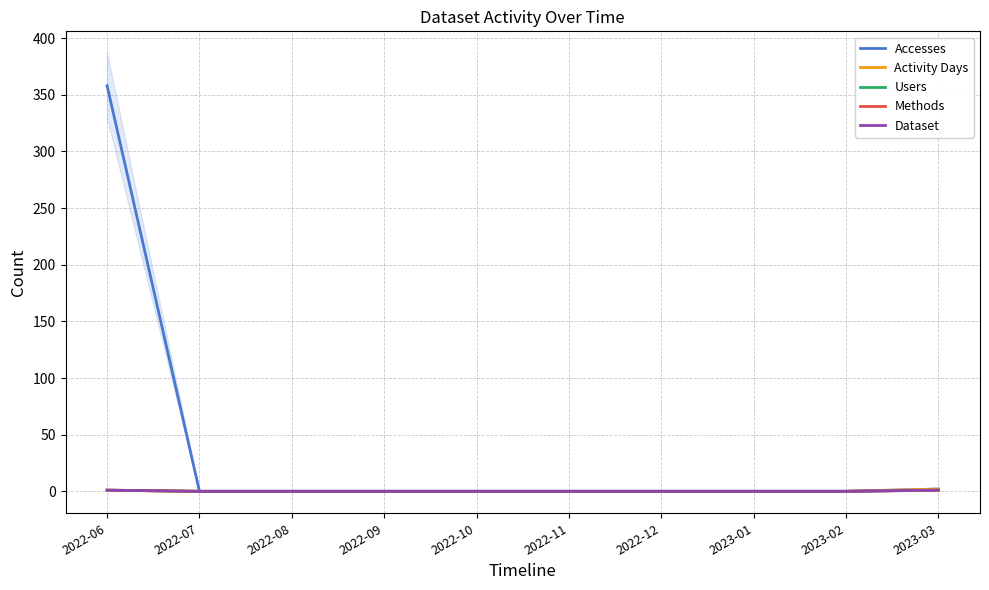

What is the difference between the Dataset values at 2022-06 and 2023-02?

1